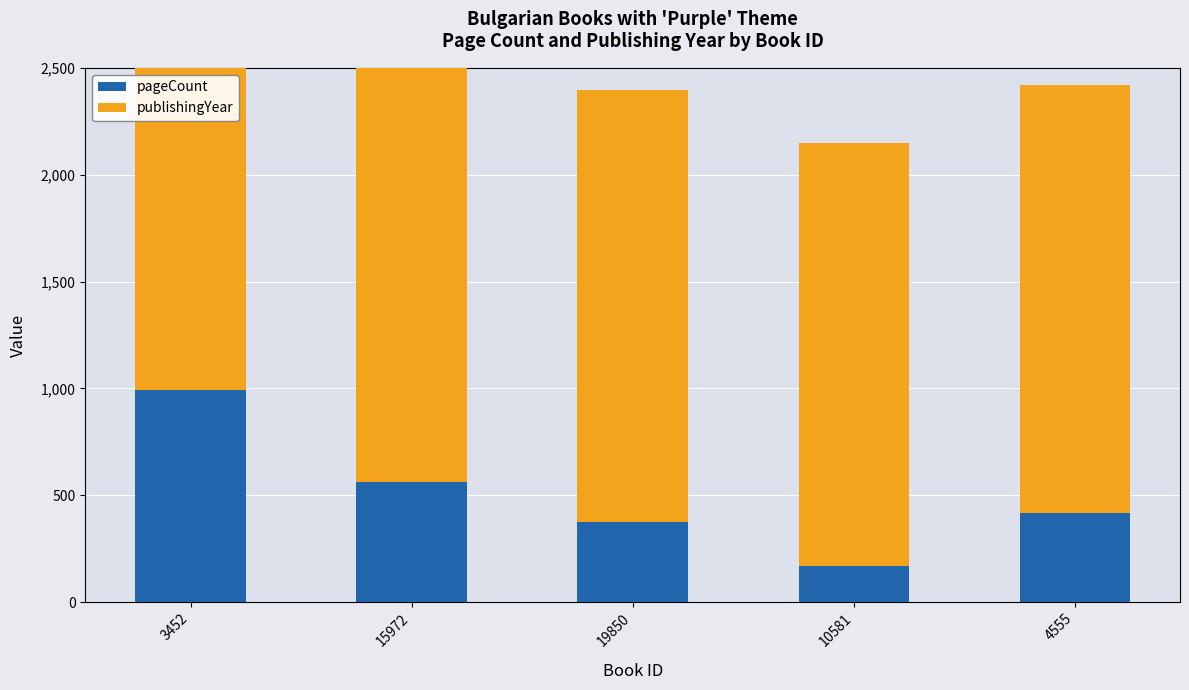

How many values in the publishingYear series exceed 2003?

2